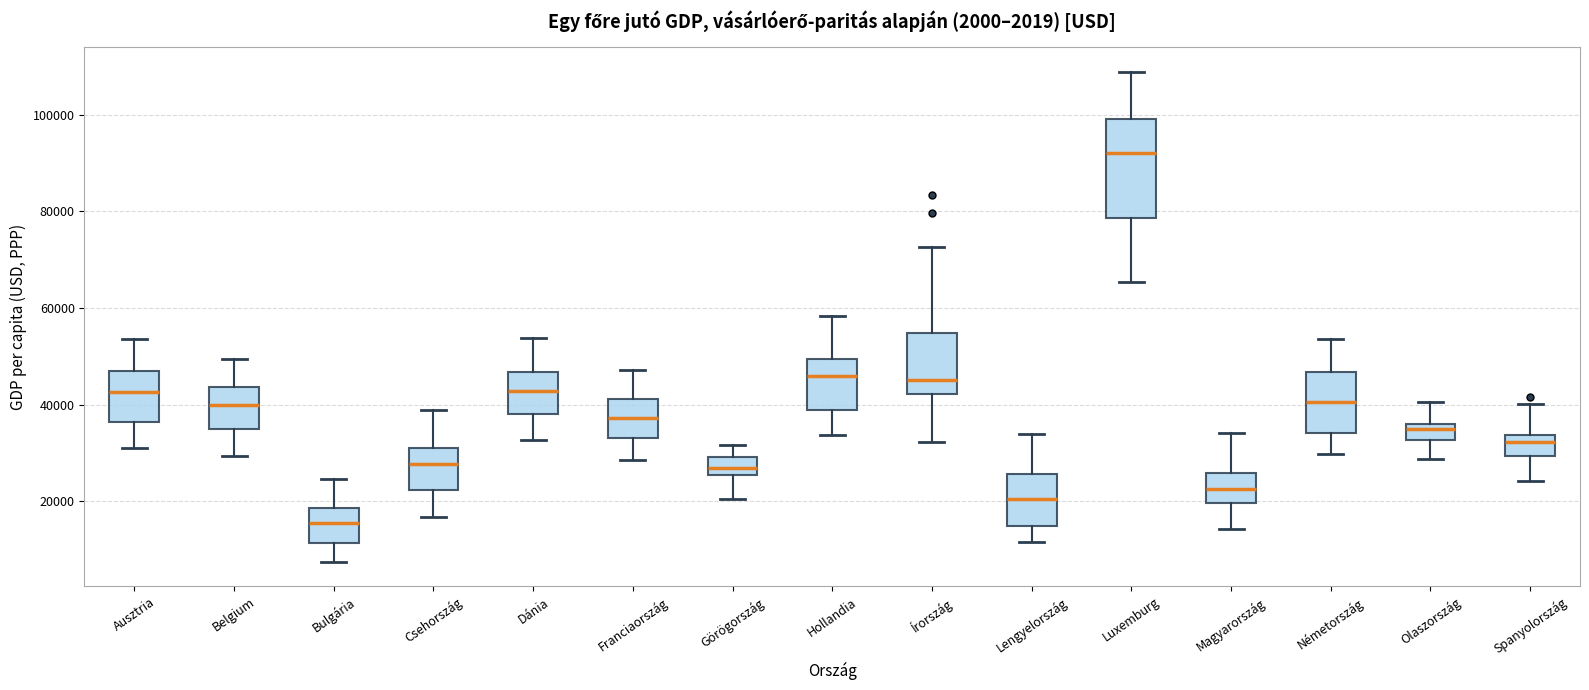

Where is the upper edge of the box for Spanyolország on the y-axis? The values are not printed on the chart, so give them approximately, as read against the axis.

34000